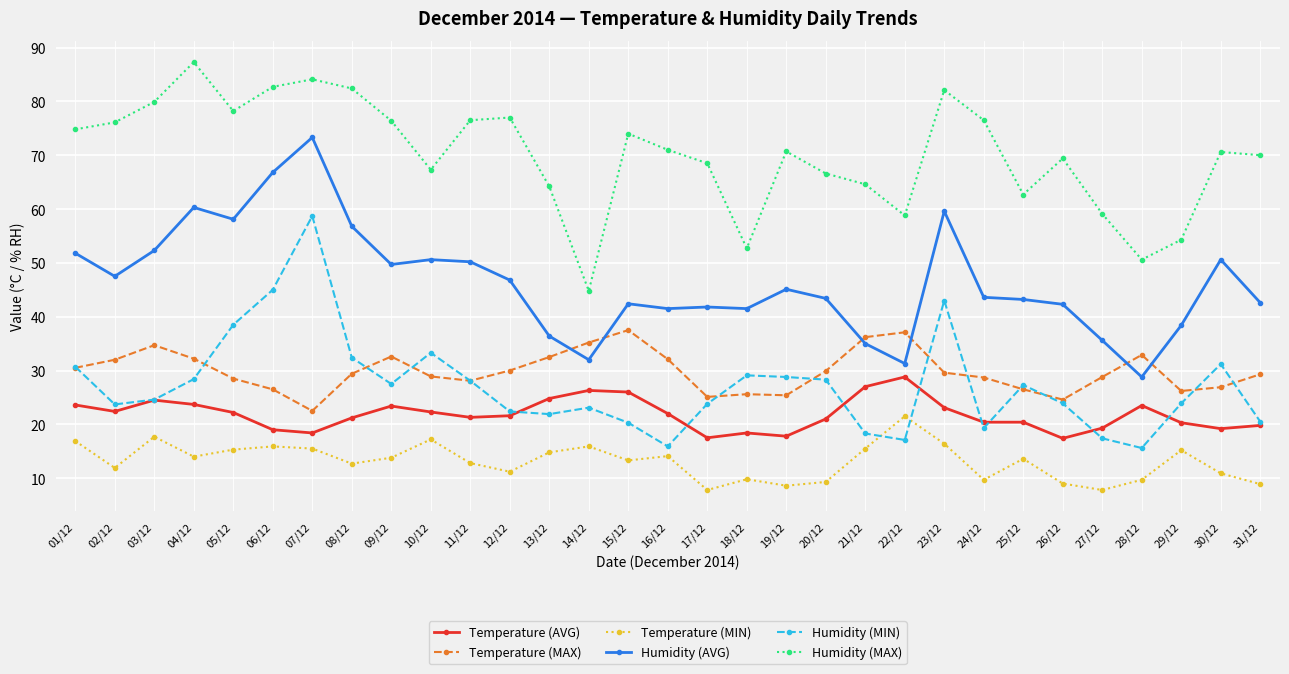

How many lines are shown in the chart?

6